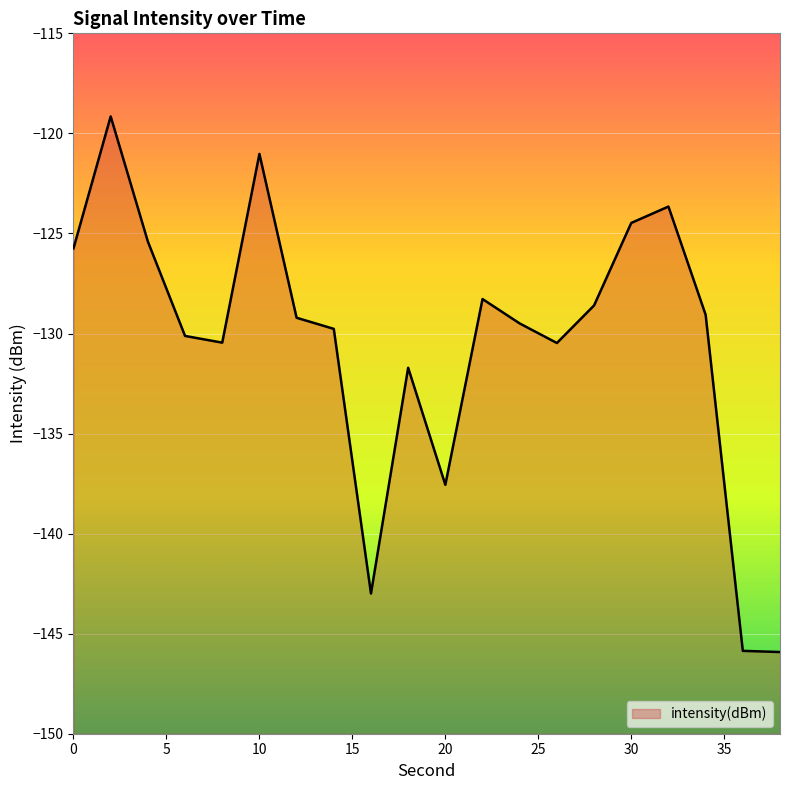

The chart shows a value of -85.4 at 0. True or false?

False